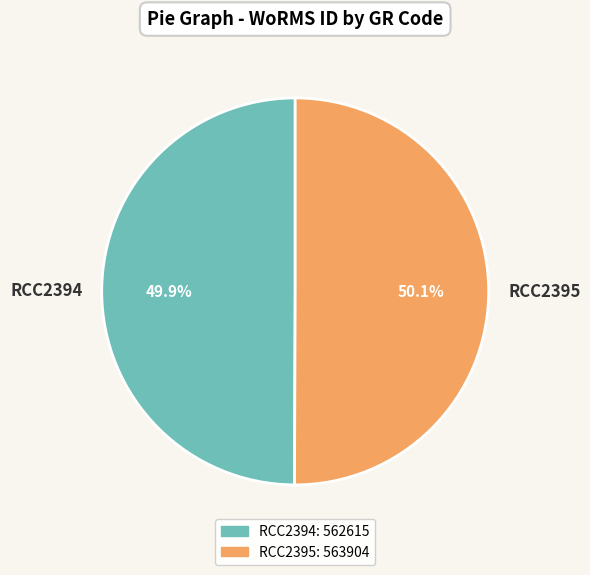

What portion of the pie excludes RCC2394?

50.1%